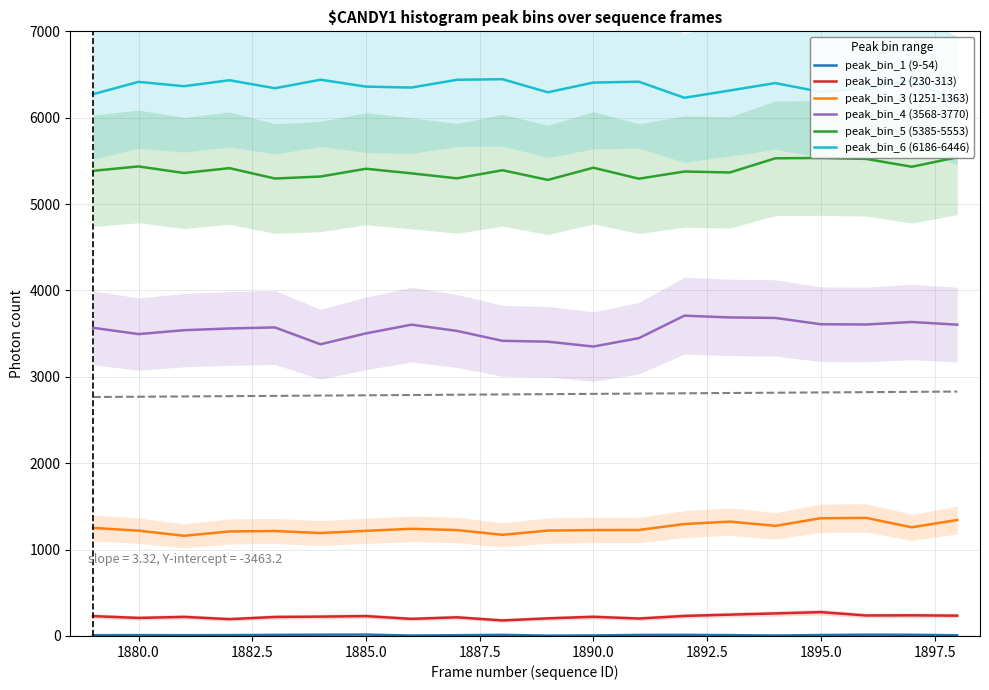

True or false: peak_bin_5 (5385-5553) and peak_bin_6 (6186-6446) intersect in this chart.

False